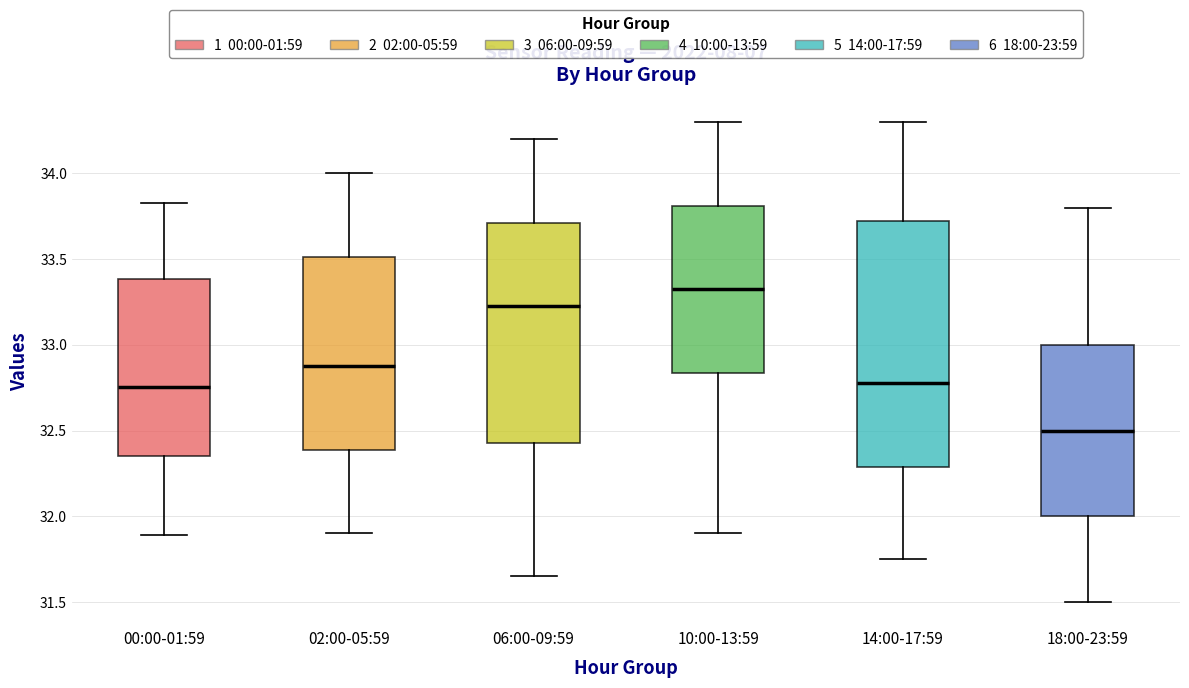

Where does the upper whisker of the box for 14:00-17:59 end on the y-axis? The values are not printed on the chart, so give them approximately, as read against the axis.

34.30